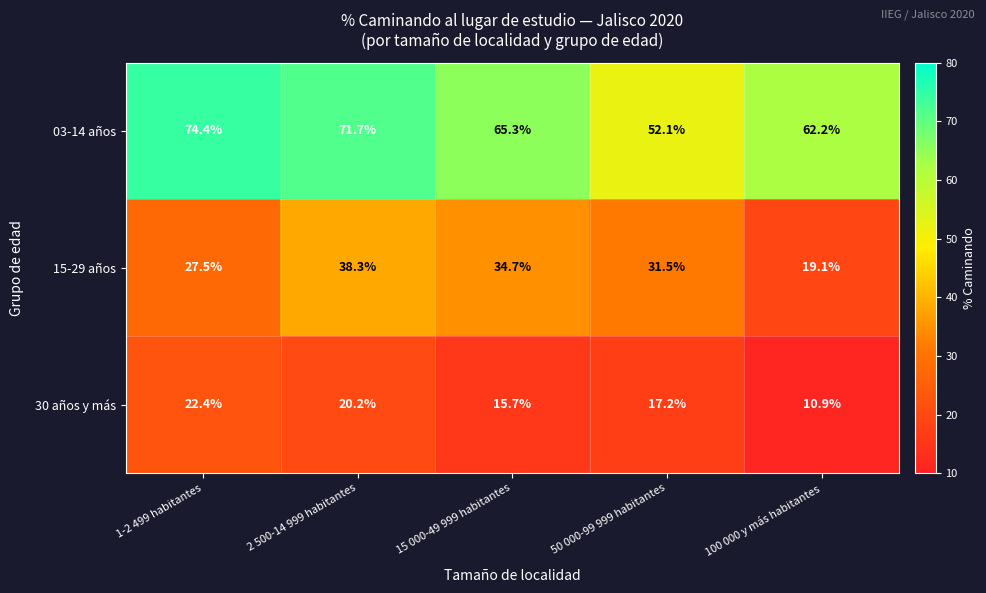

List the series in order of their overall mean, highest first.

03-14 años, 15-29 años, 30 años y más